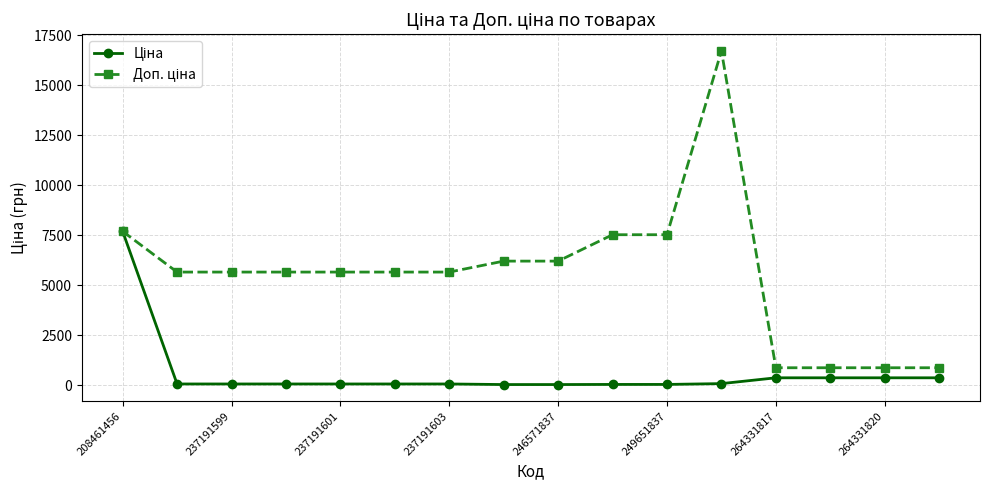

What is the difference between the maximum and minimum values in the Доп. ціна series?

15854.0